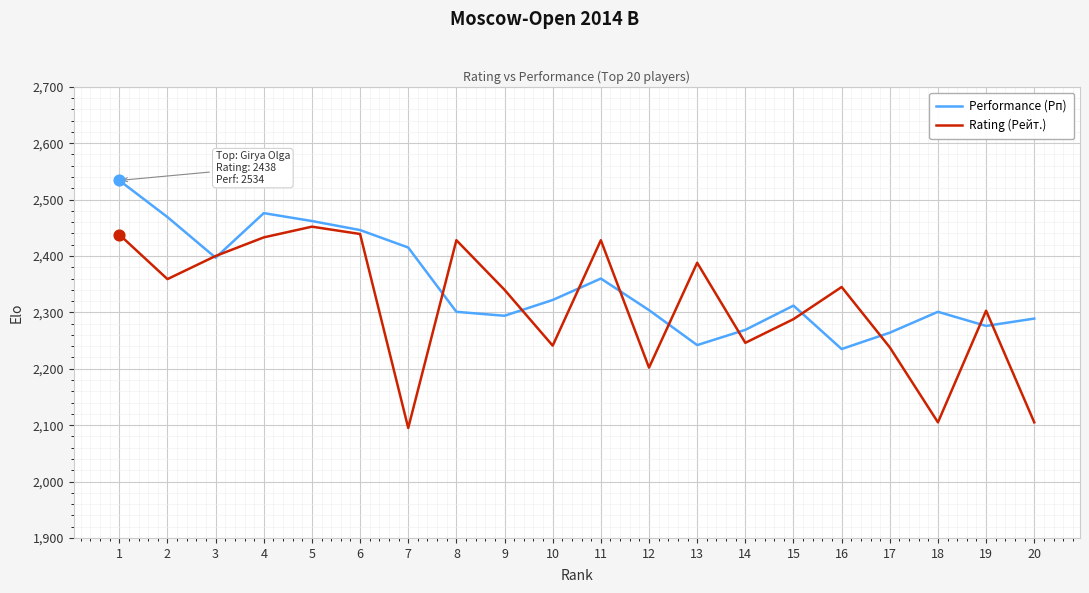

What are all the series names shown in the legend?

Performance (Рп), Rating (Рейт.)